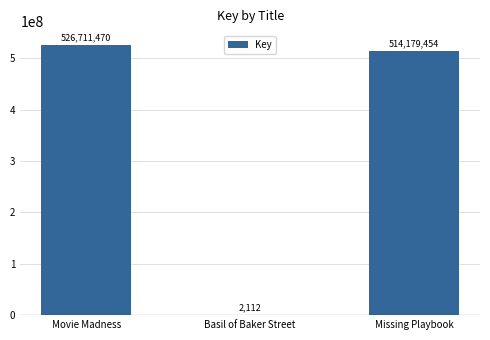

Reading left to right, extract all data points from this chart.

526711470	2112	514179454